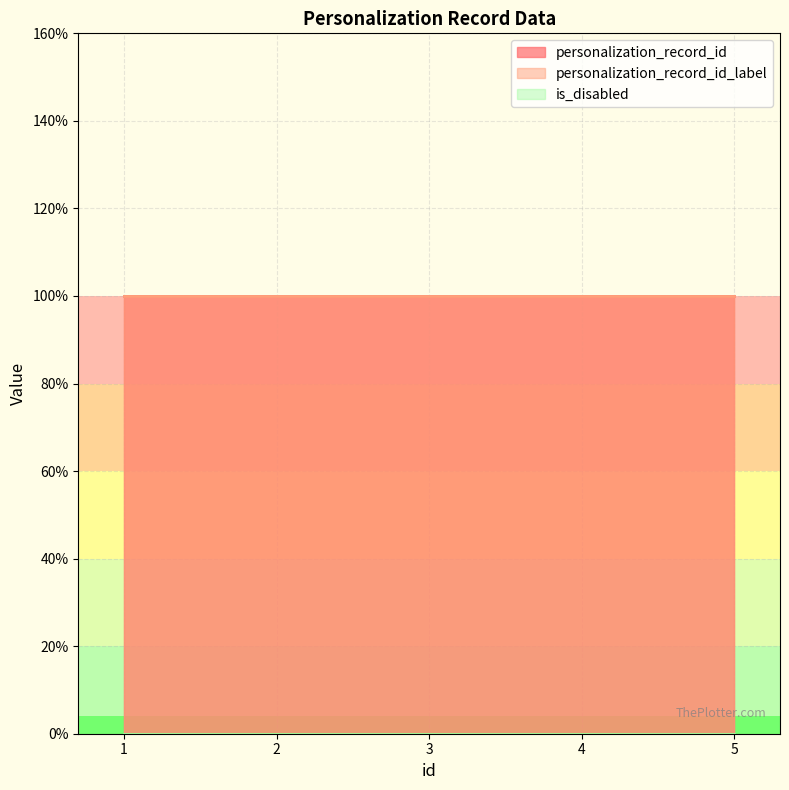

Is it true that personalization_record_id_label equals 1 at 4?

False